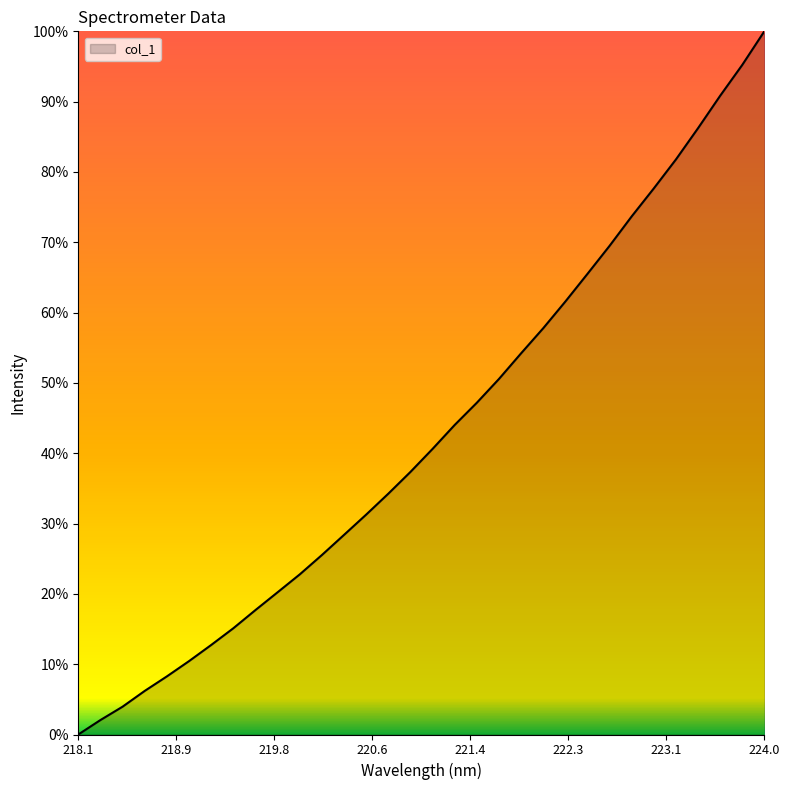

Does the chart have visible grid lines?

No